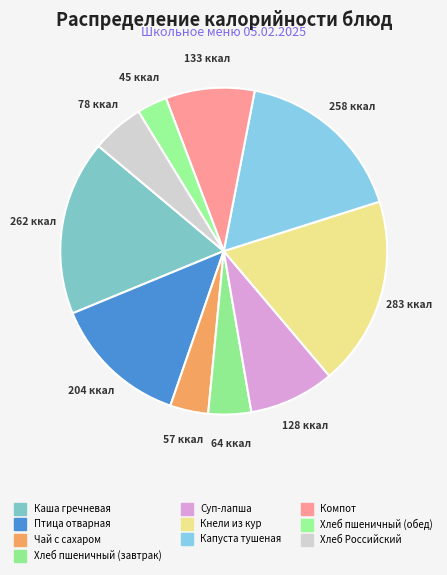

Rank the categories by value from lowest to highest.

Хлеб пшеничный (обед), Чай с сахаром, Хлеб пшеничный (завтрак), Хлеб Российский, Суп-лапша, Компот, Птица отварная, Капуста тушеная, Каша гречневая, Кнели из кур